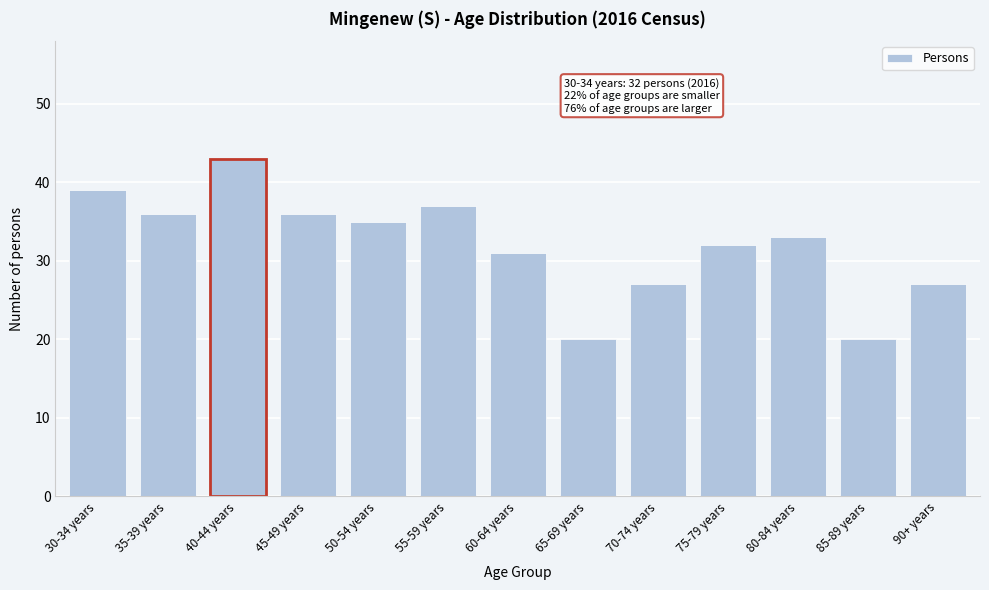

Reading left to right, transcribe all the data shown in this chart.

39	36	43	36	35	37	31	20	27	32	33	20	27